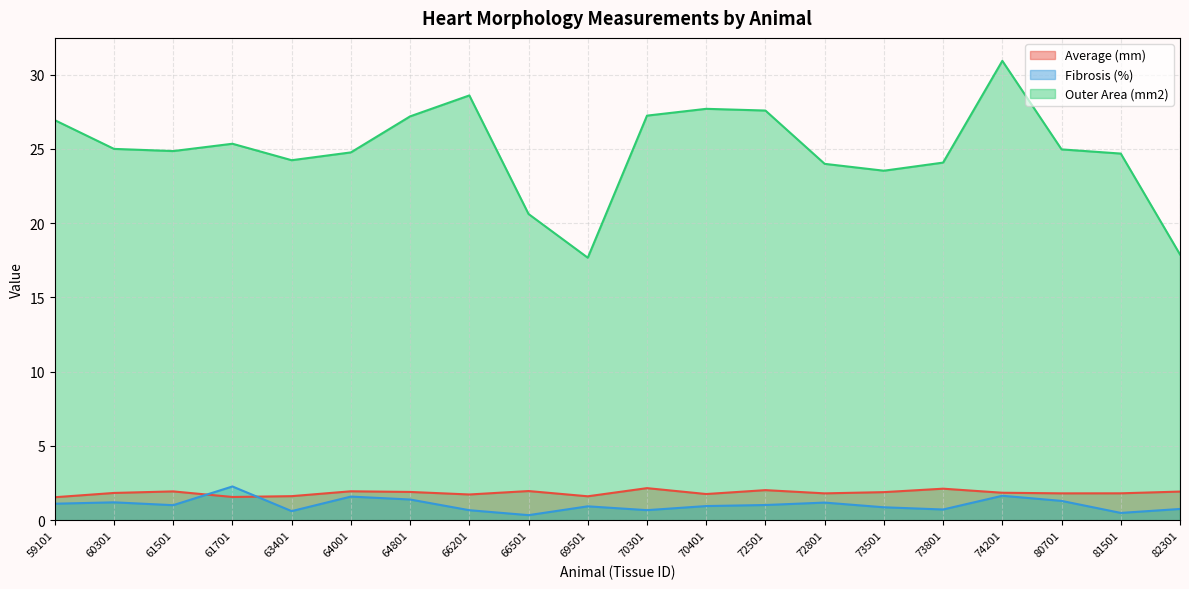

At 81501, list the series in order from smallest to largest.

Fibrosis (%), Average (mm), Outer Area (mm2)